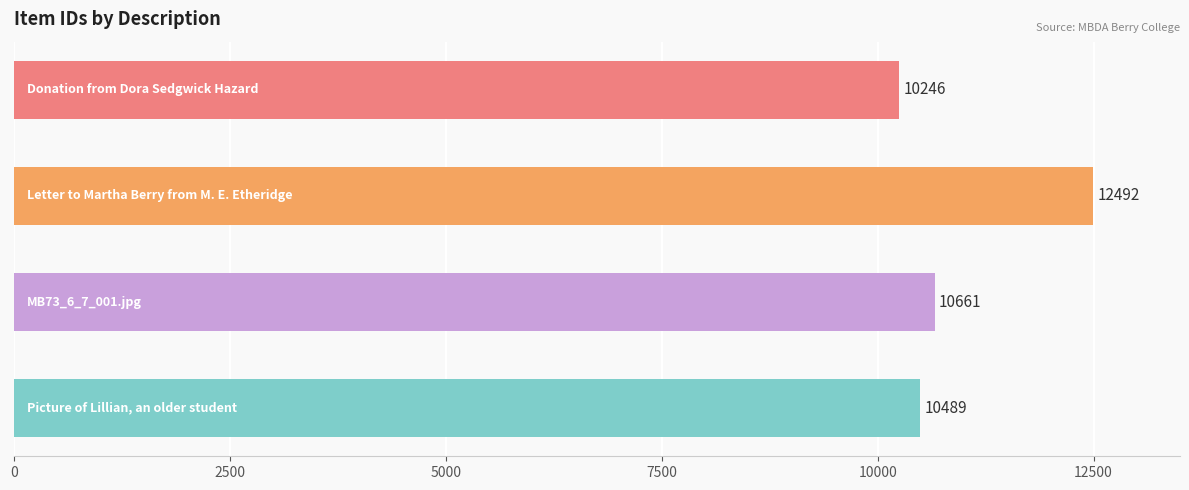

Reading bottom to top, what are all the values shown in this chart?

10489	10661	12492	10246